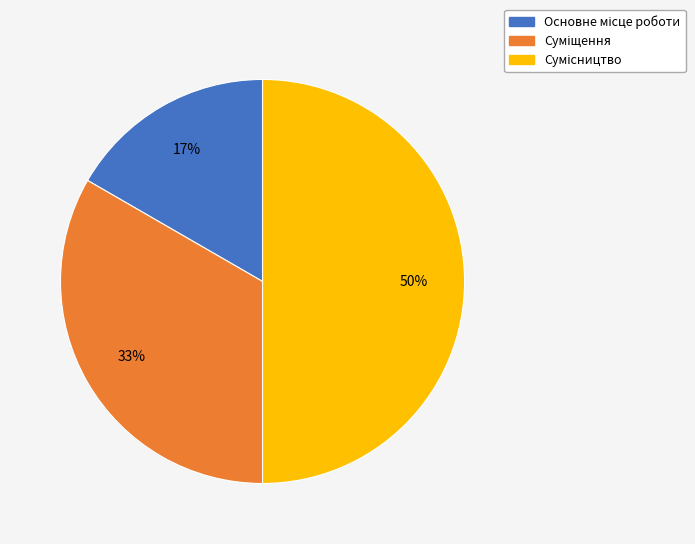

To the nearest percent, what is the average slice percentage?

33%